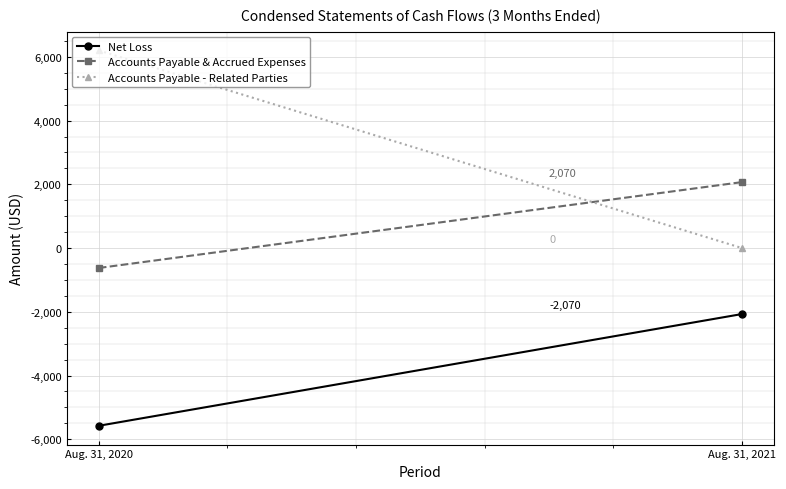

What is the maximum value for Net Loss?

-2070